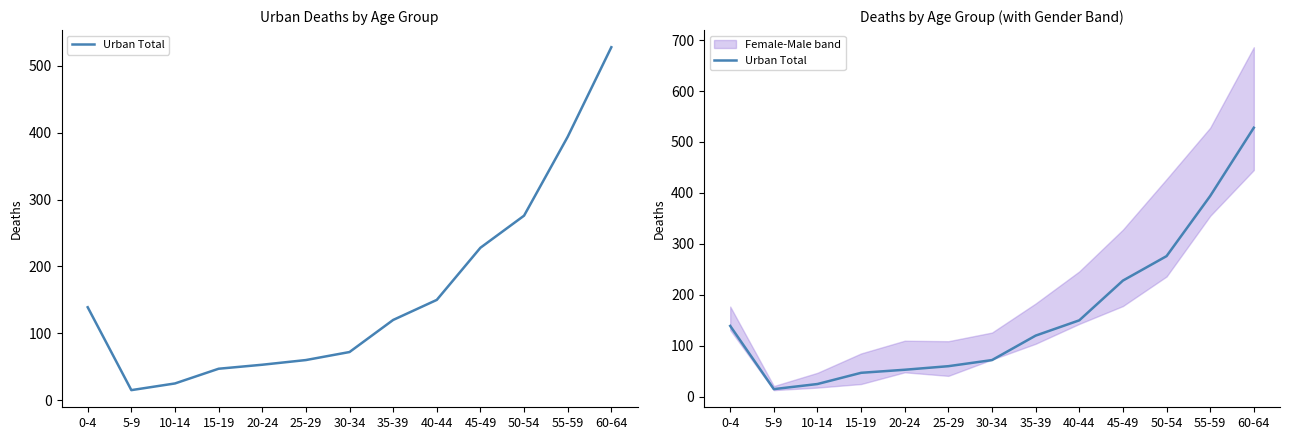

Reading right to left, what are all the values shown in this chart?

60-64=528	55-59=394	50-54=276	45-49=228	40-44=150	35-39=120	30-34=72	25-29=60	20-24=53	15-19=47	10-14=25	5-9=15	0-4=139